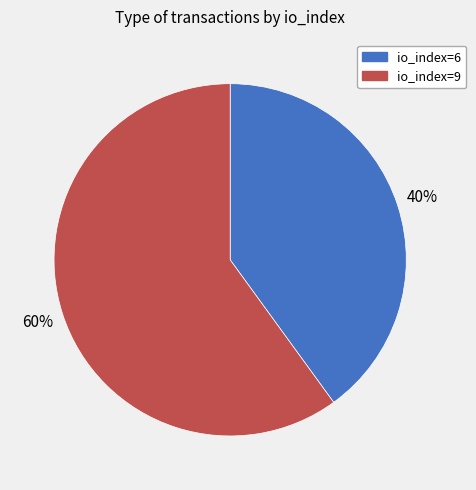

What is the smallest slice in the pie chart?

io_index=6